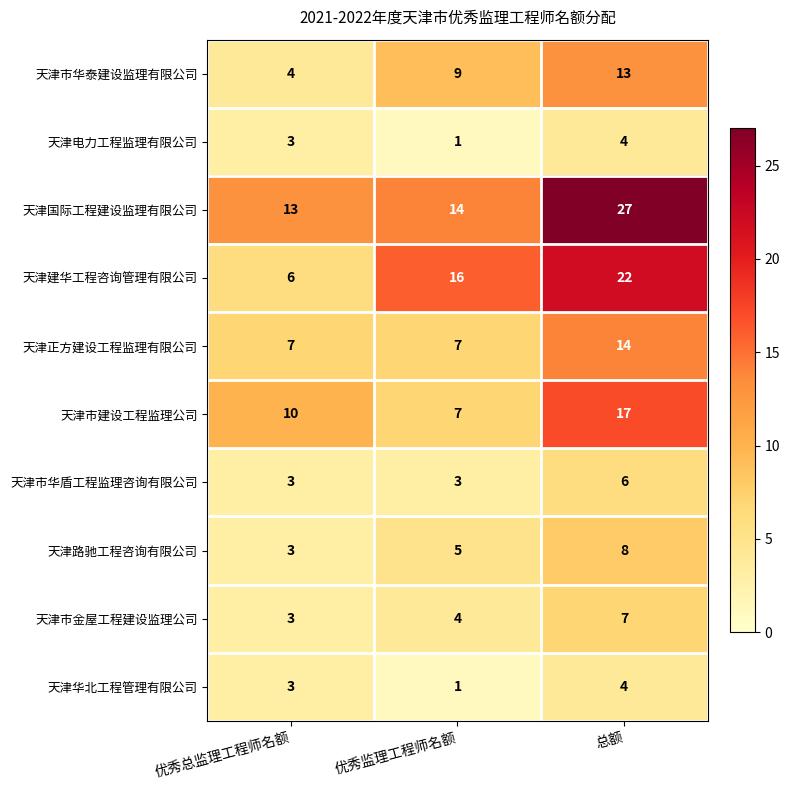

Count the number of data series in this chart.

10